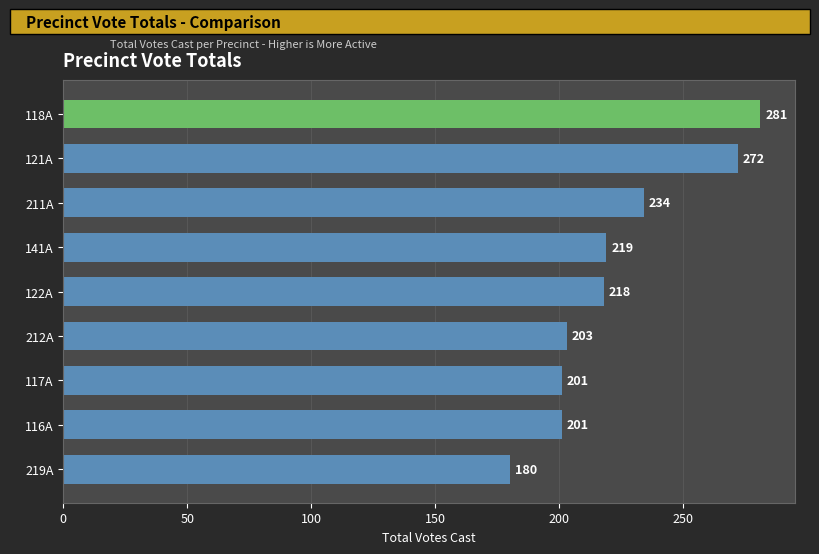

What is the sum of all values?

2009